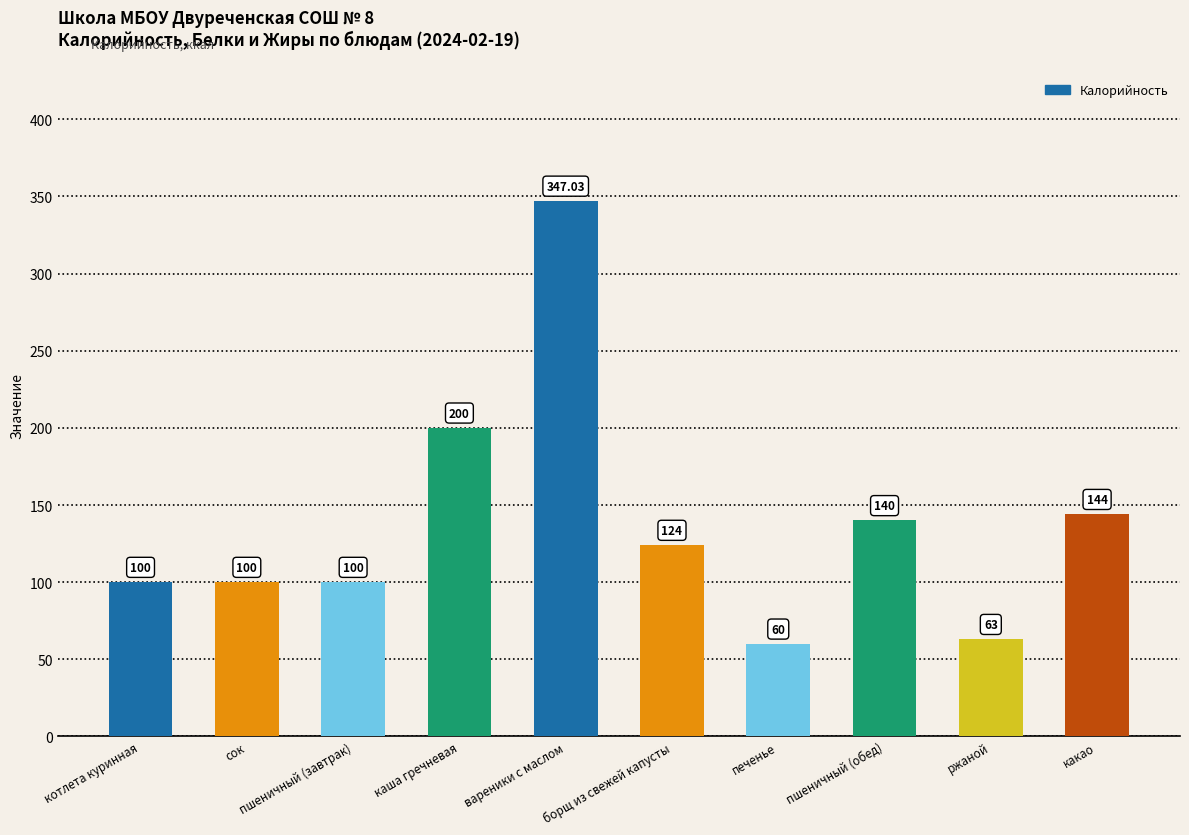

What is the difference between the values at борщ из свежей капусты and пшеничный (обед)?

16.0